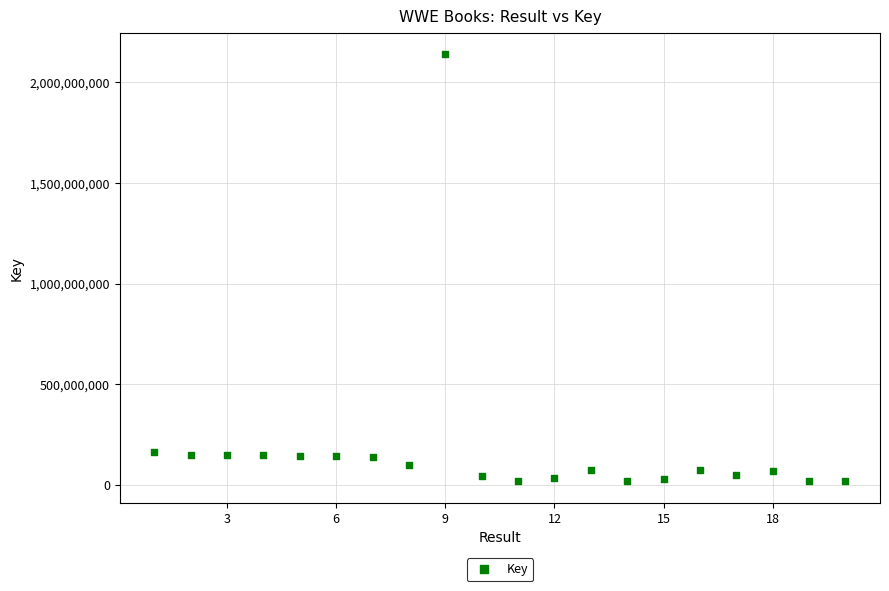

What is the range of Y values (max minus min)?

2122479170